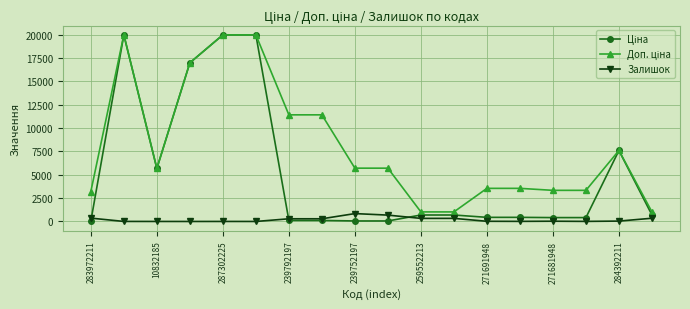

What is the greatest value displayed?

19964.2